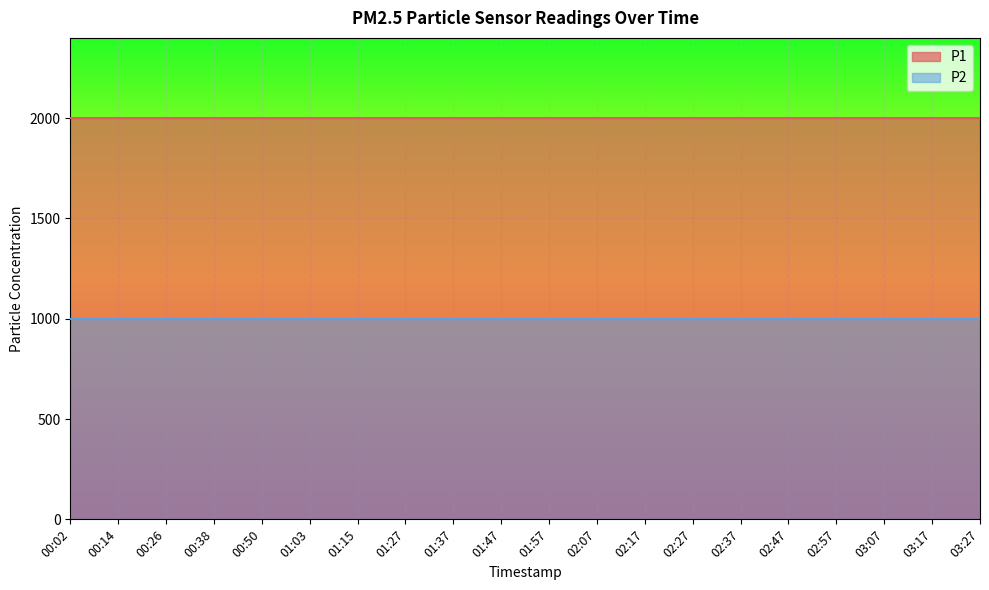

The P2 series shows 1786.3 at 01:27. True or false?

False